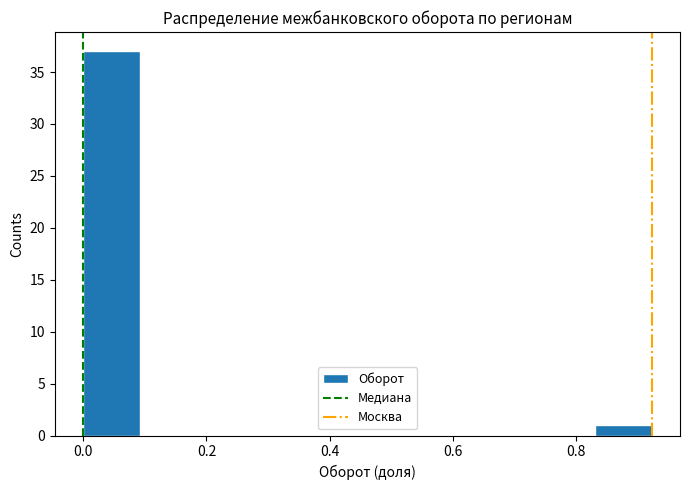

Reading left to right, list every bar in this chart as the range it spans on the x-axis followed by its height. Neither the bar edges nor the heights are printed on the chart, so give them approximately, as read against the axes.

0.00 to 0.10: 37
0.10 to 0.18: 0
0.18 to 0.28: 0
0.28 to 0.36: 0
0.36 to 0.46: 0
0.46 to 0.56: 0
0.56 to 0.64: 0
0.64 to 0.74: 0
0.74 to 0.84: 0
0.84 to 0.92: 1